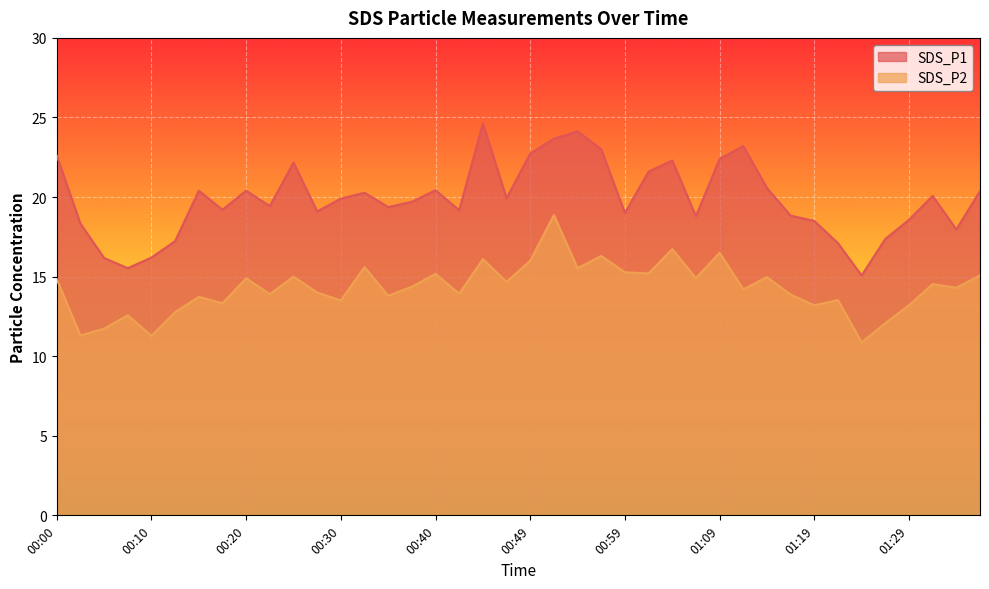

What are all the series names shown in the legend?

SDS_P1, SDS_P2